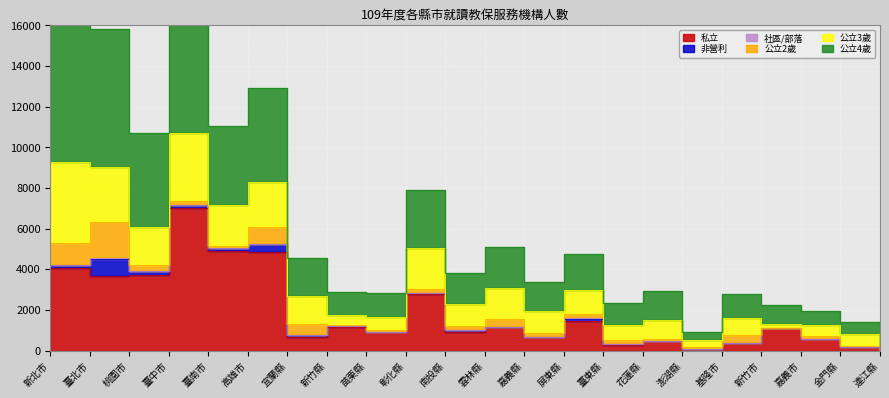

Is the value of 私立 at 臺中市 greater than the value of 非營利 at 基隆市?

Yes